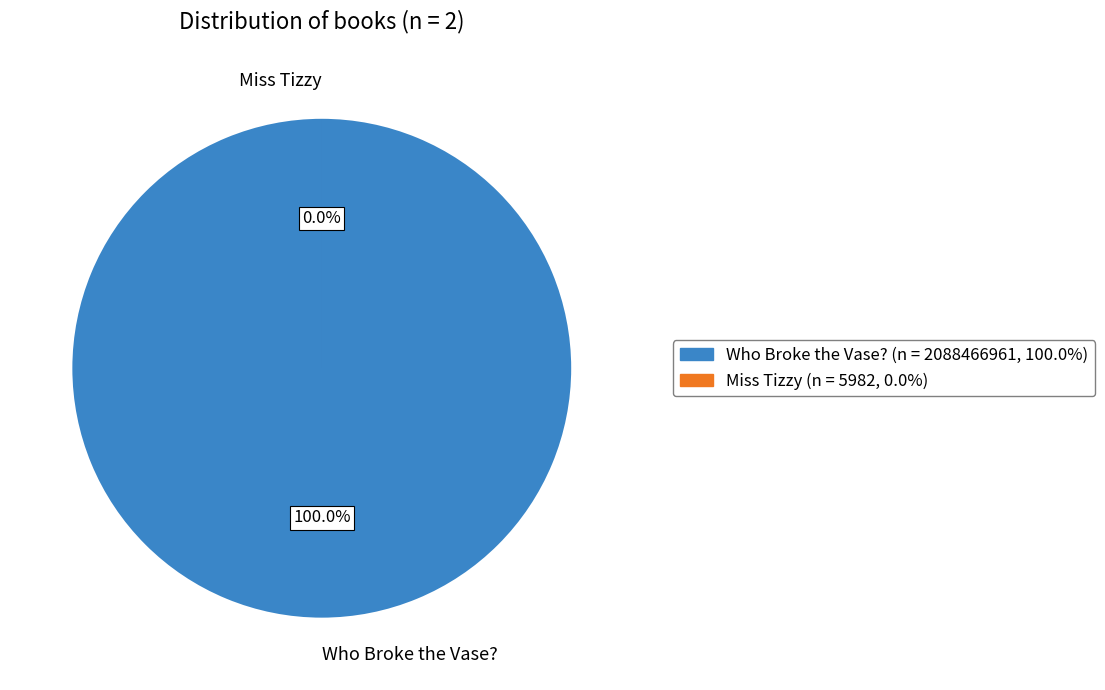

To the nearest percent, what percentage of the pie is Who Broke the Vase? (Key: 2088466961)?

100%